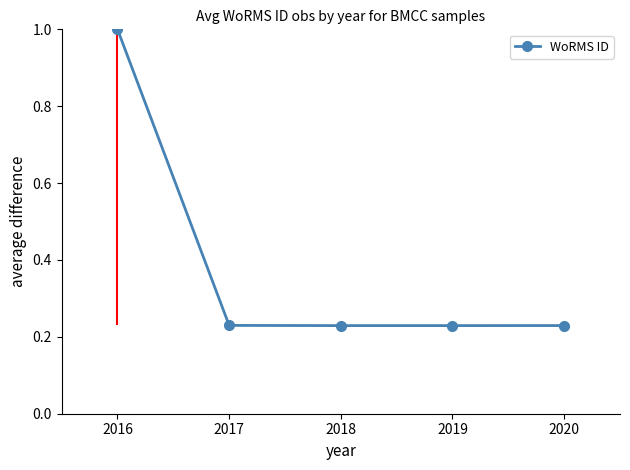

What is the difference between the maximum and second lowest values?

0.8